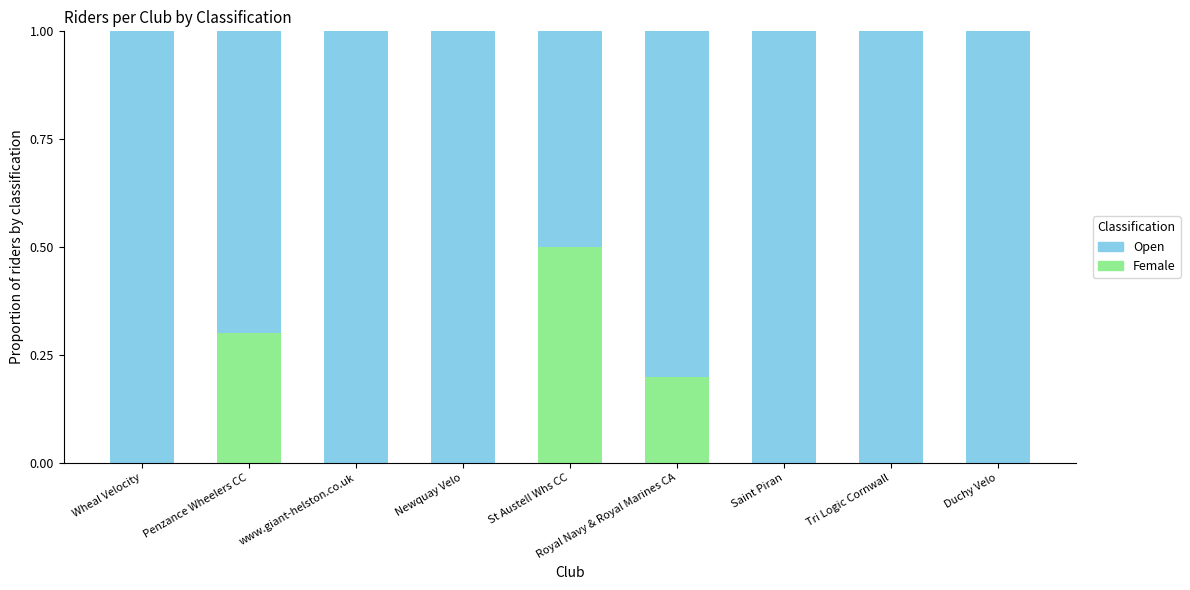

Are the bars horizontal?

No